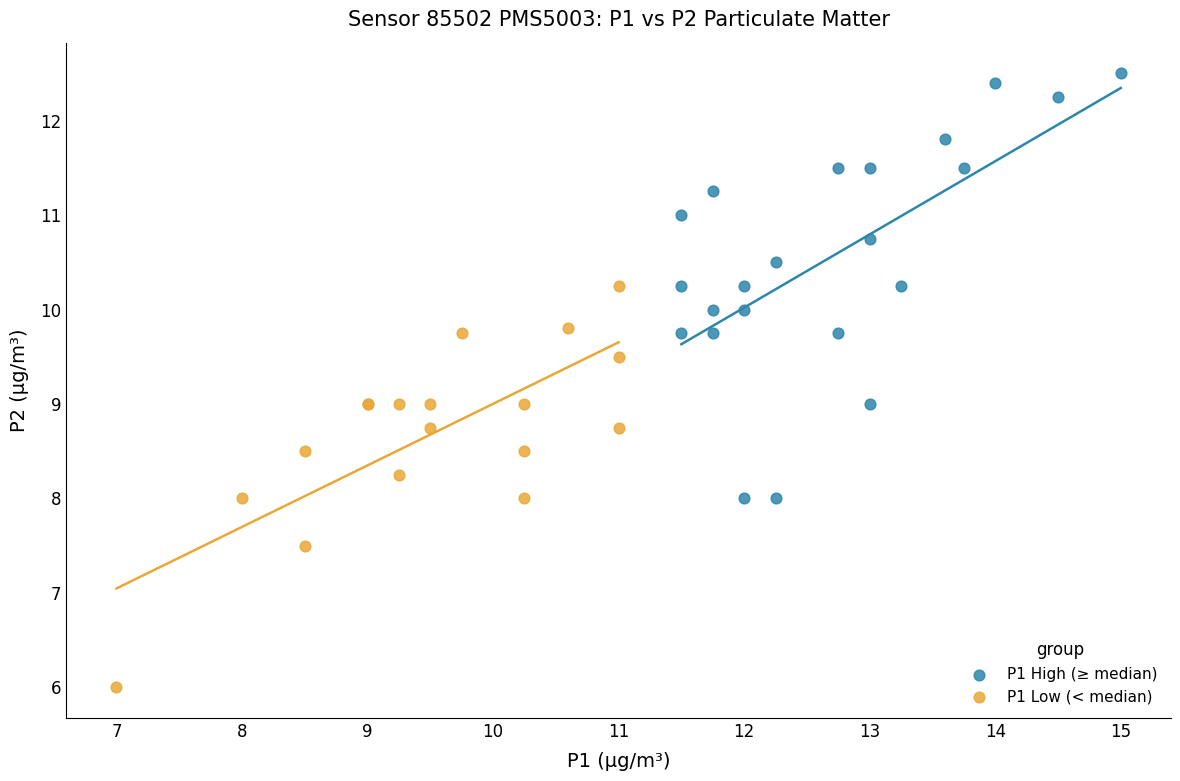

Which series reaches the maximum Y coordinate?

P1 High (≥ median)